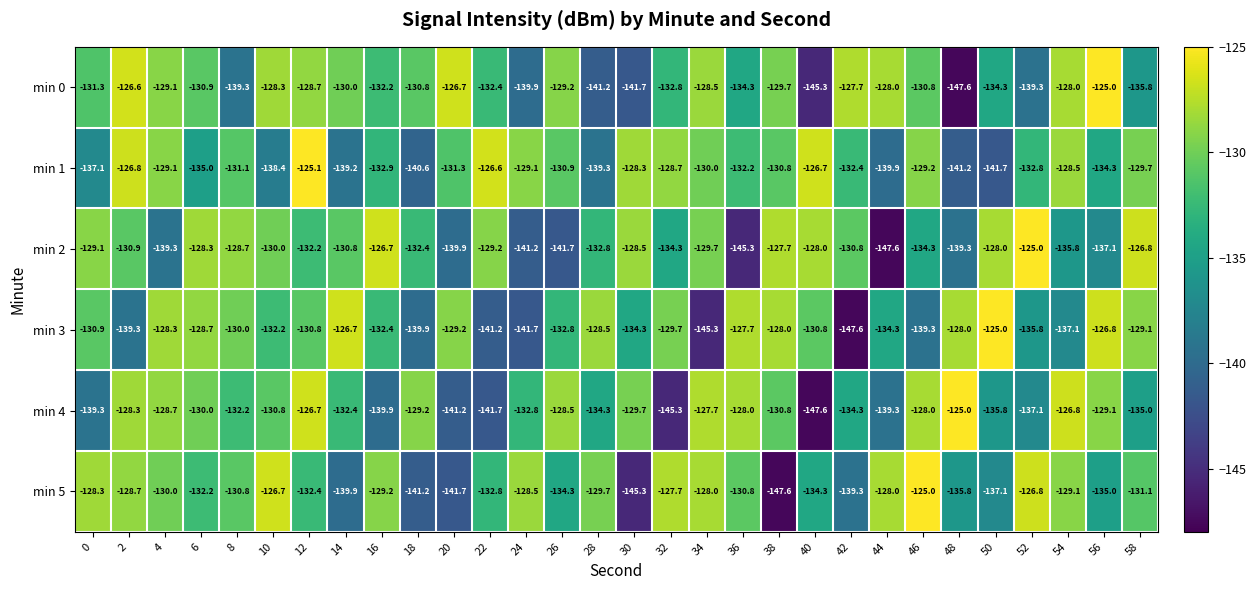

Is it true that min 0 equals -177.6 at 2?

False